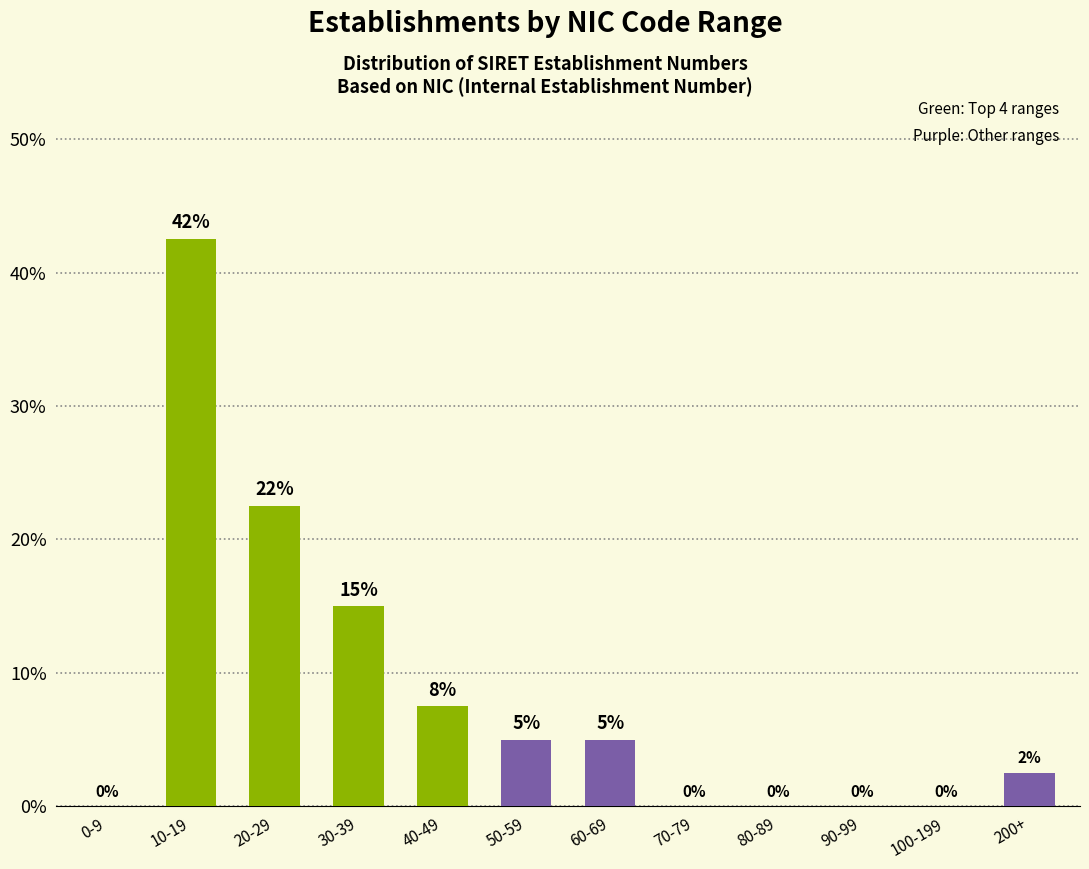

What is the sum of the values at 60-69 and 50-59?

10.0